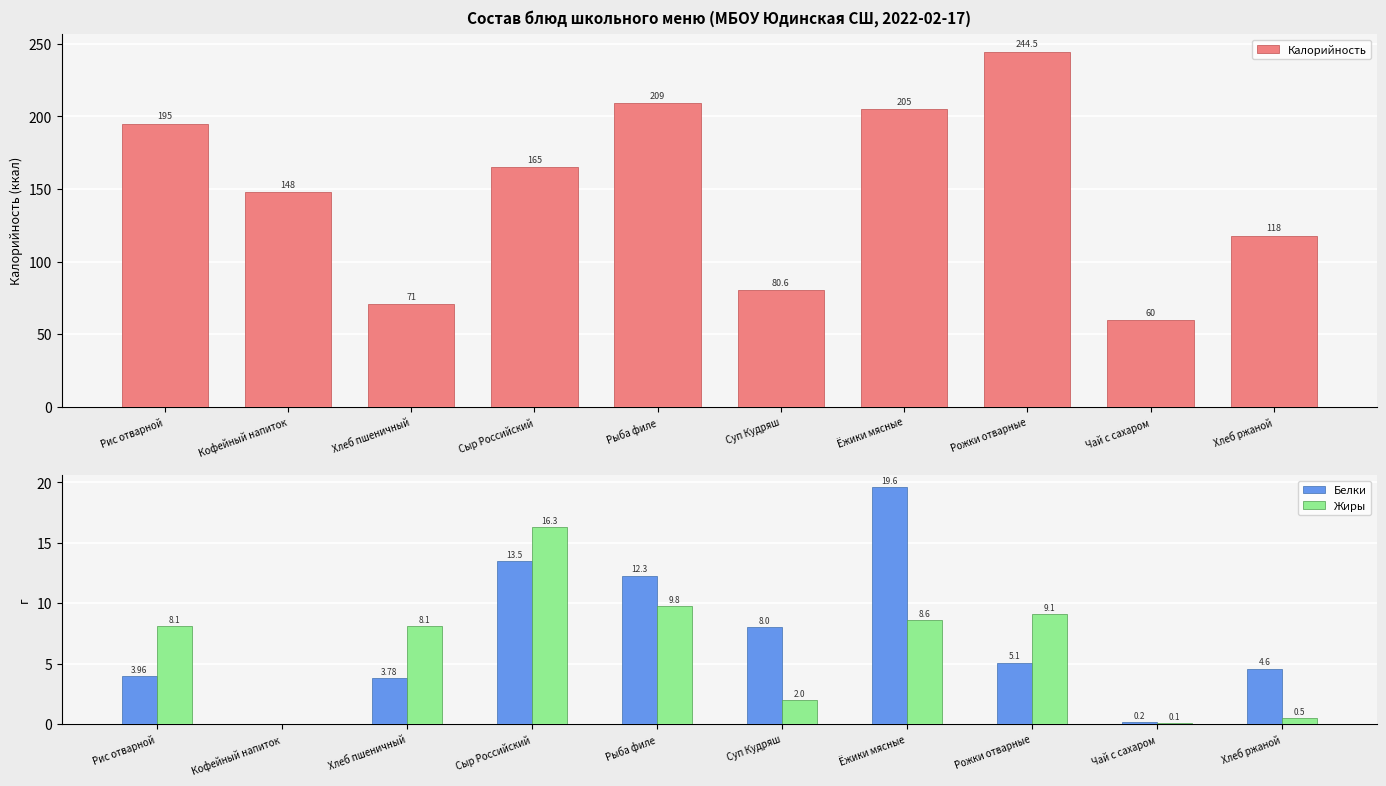

Is it true that Жиры equals -10.7 at Кофейный напиток?

False